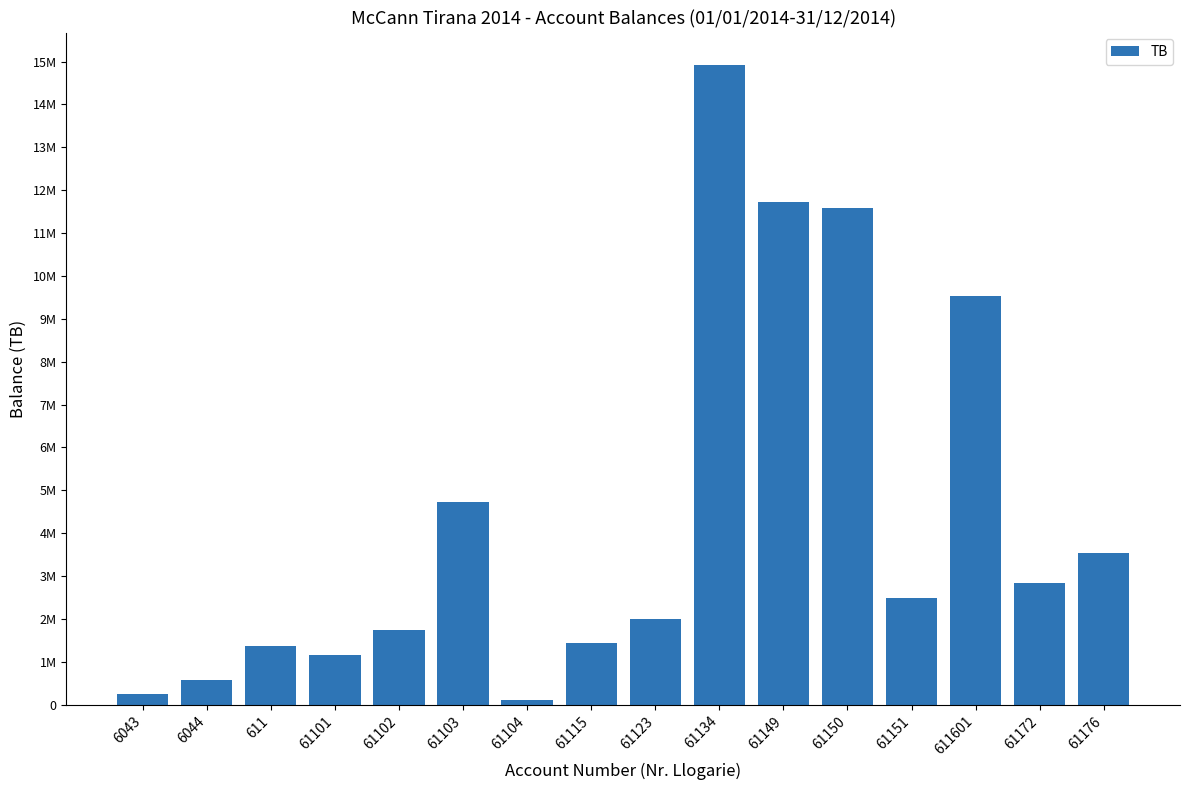

Does the chart contain any negative values?

No